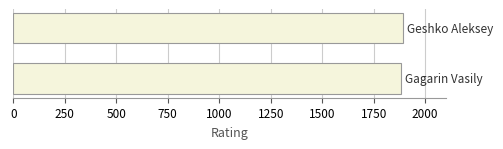

What is the smallest value displayed?

1883